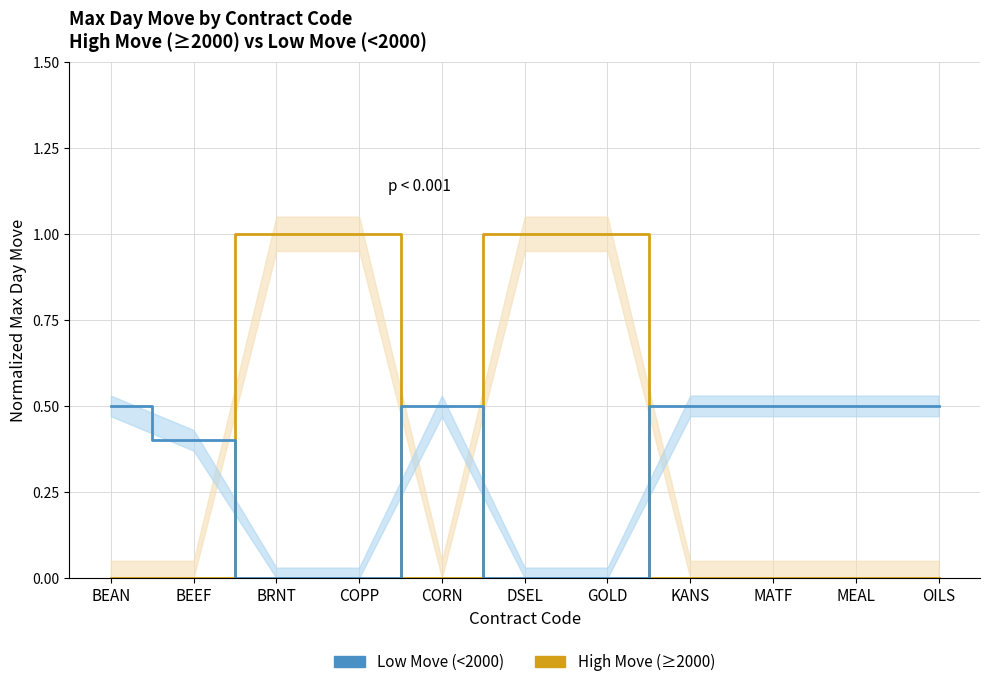

True or false: Low Move (<2000) has more than 2 points higher than both neighbors.

False